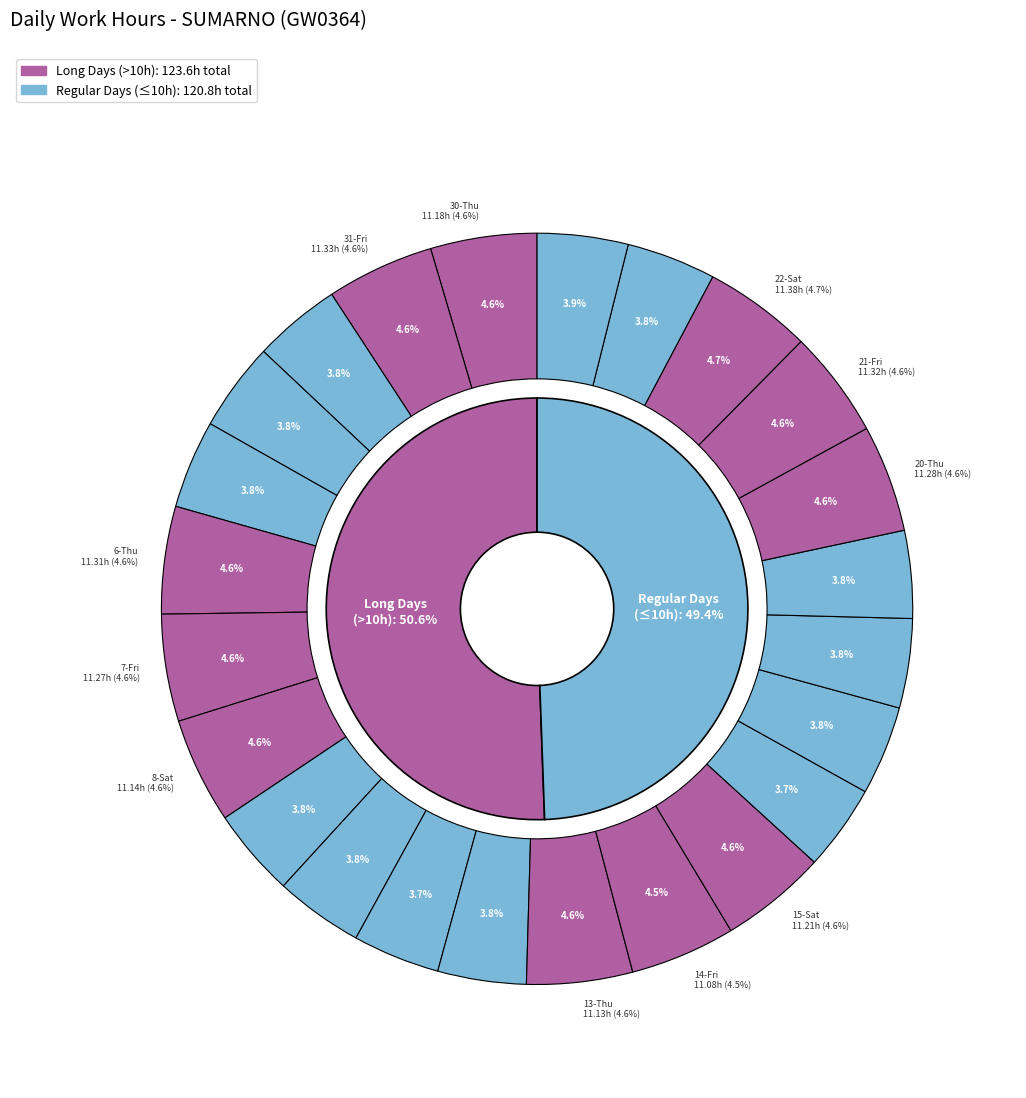

To the nearest percent, what is the difference between the 9-Sun and 7-Fri slice percentages?

1%